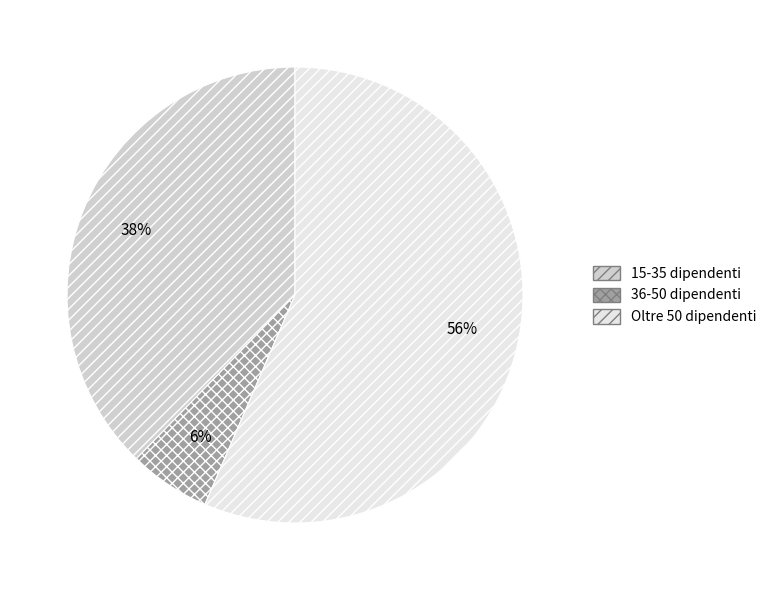

Between Oltre 50 dipendenti and 15-35 dipendenti, which is larger?

Oltre 50 dipendenti